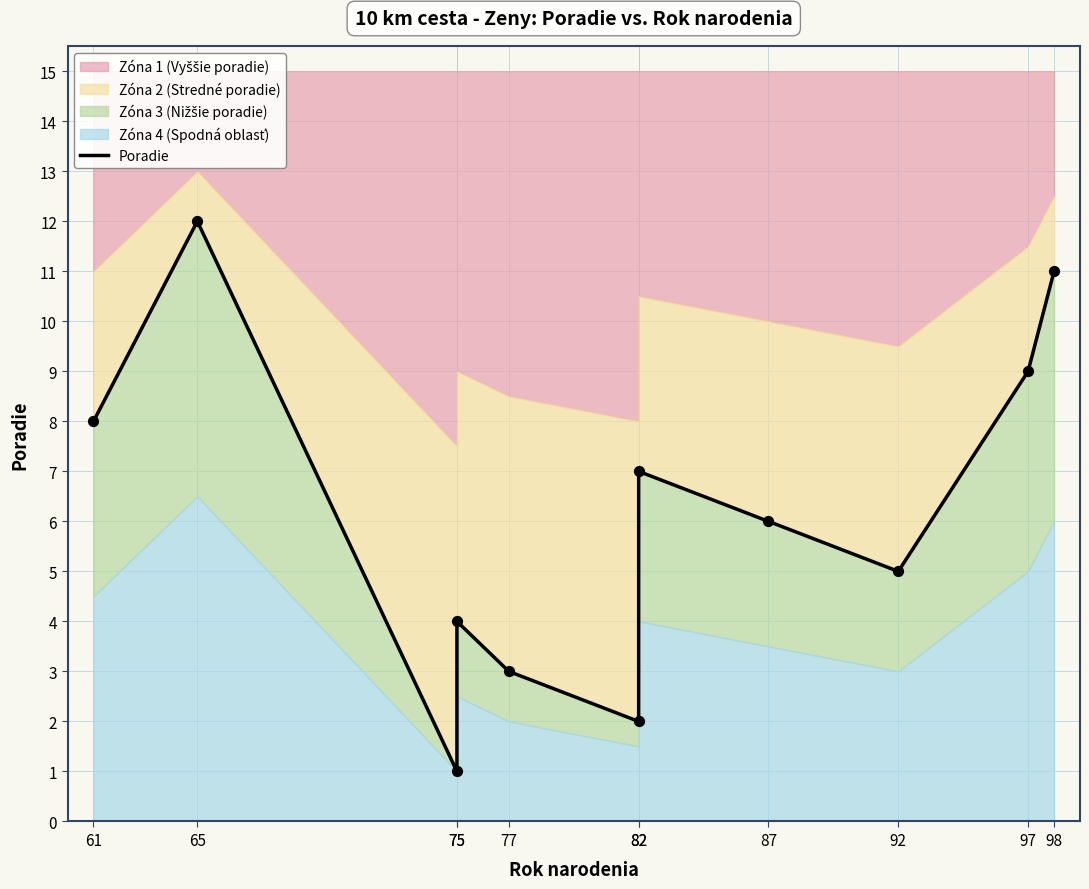

What is the change in value from 77 to 92?

+2